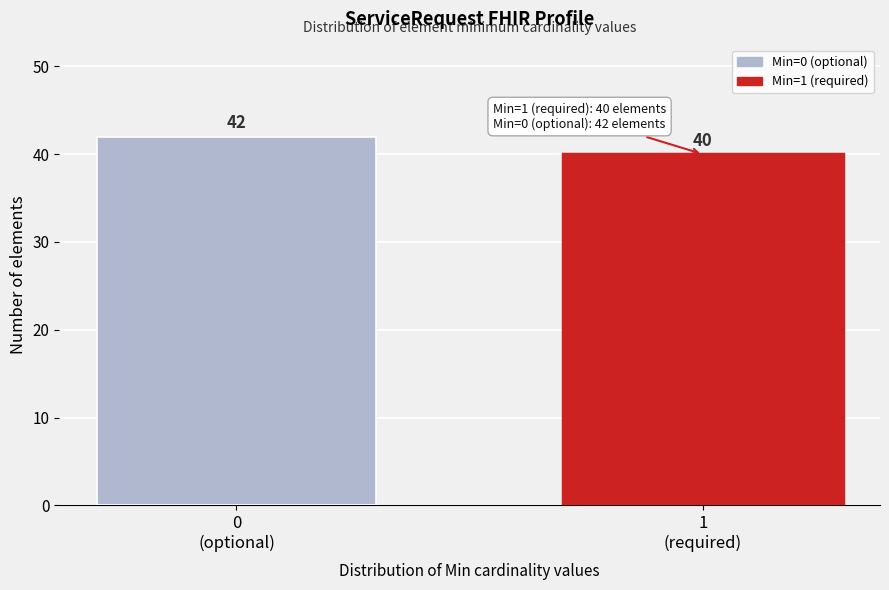

Reading right to left, list all the values displayed in this chart.

40	42